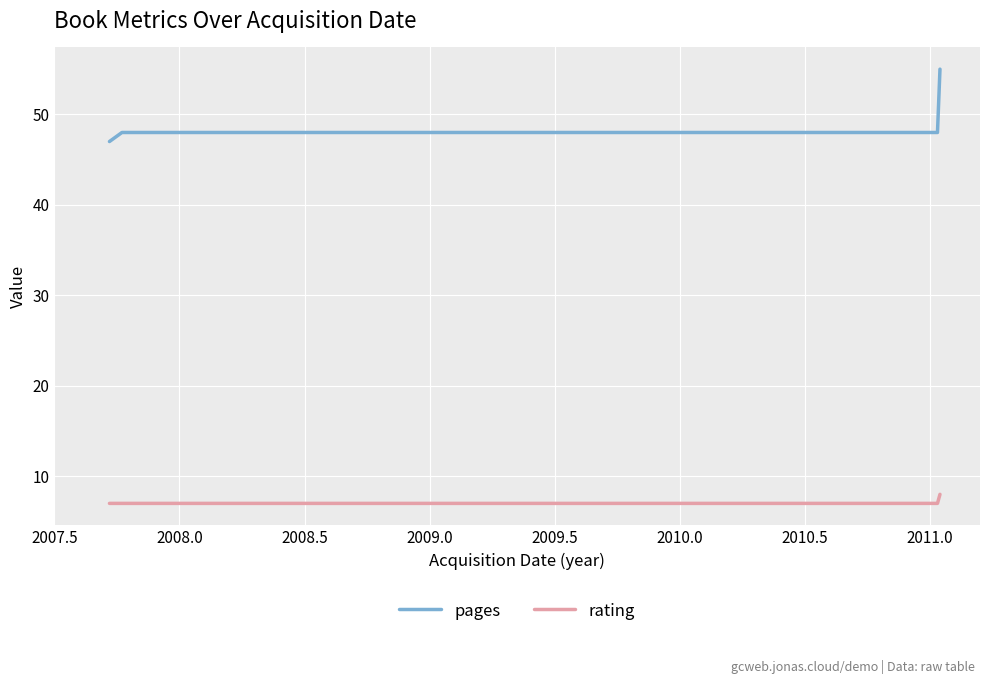

What is the difference between the maximum and minimum values in the pages series?

8